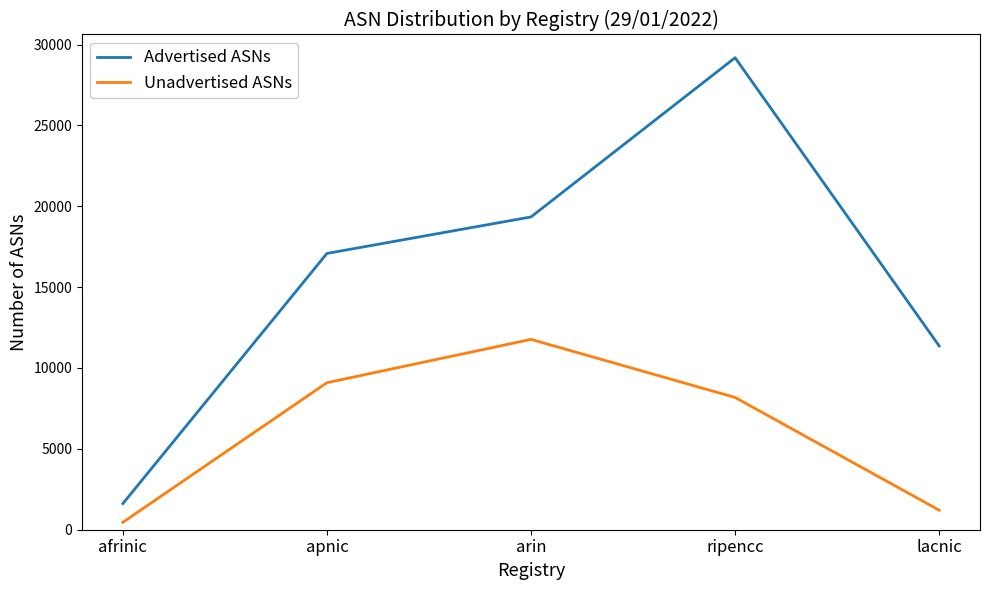

Between arin and lacnic, which series saw the biggest shift?

Unadvertised ASNs